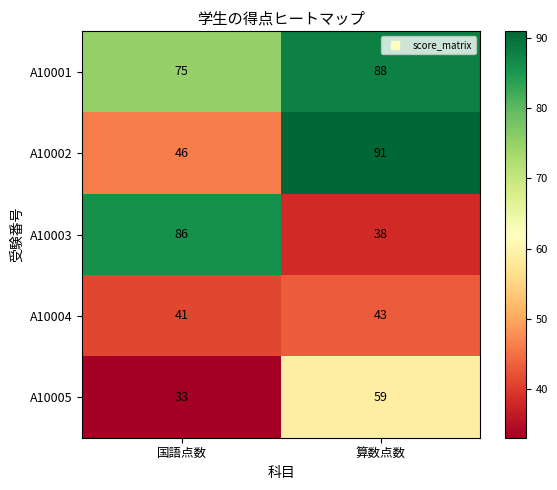

What is the average value of the A10004 series?

42